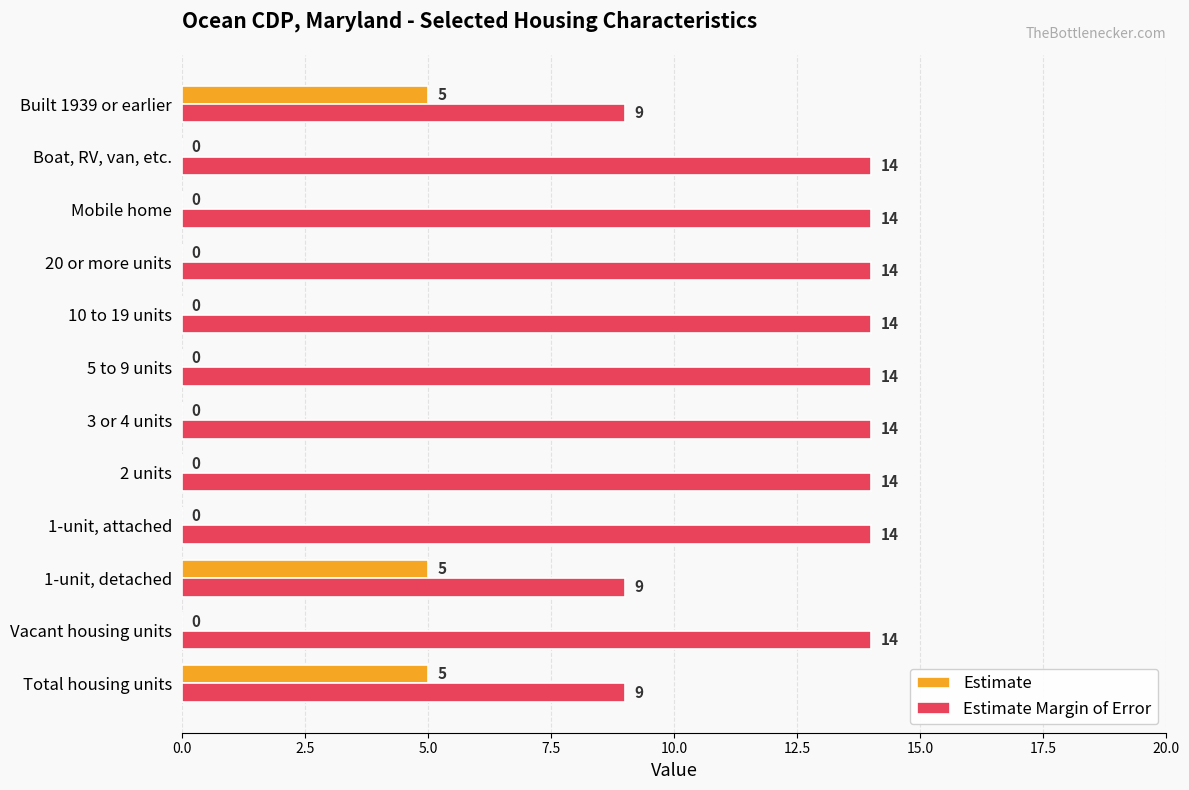

What is the sum of the Estimate Margin of Error values at 3 or 4 units and Mobile home?

28